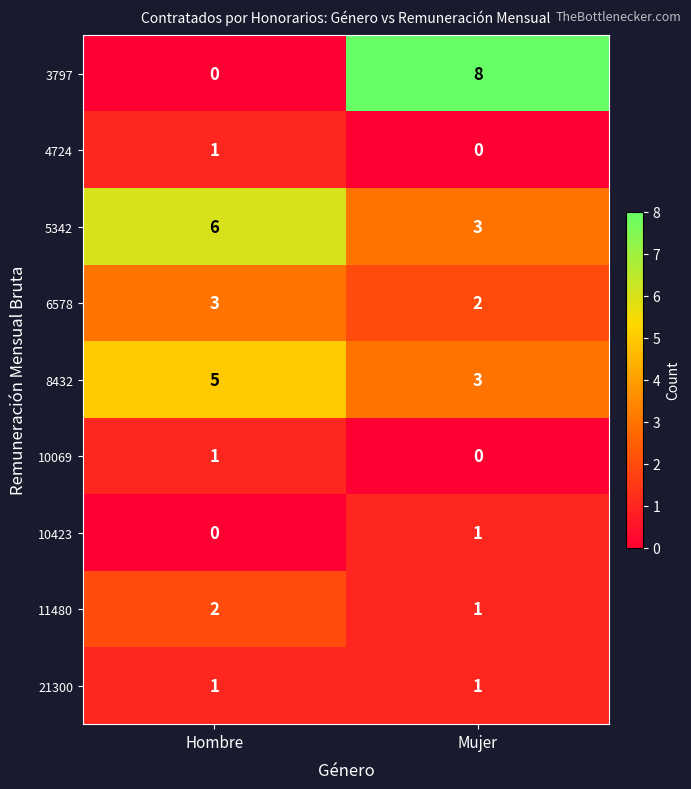

What is the sum of all 5342 values?

9